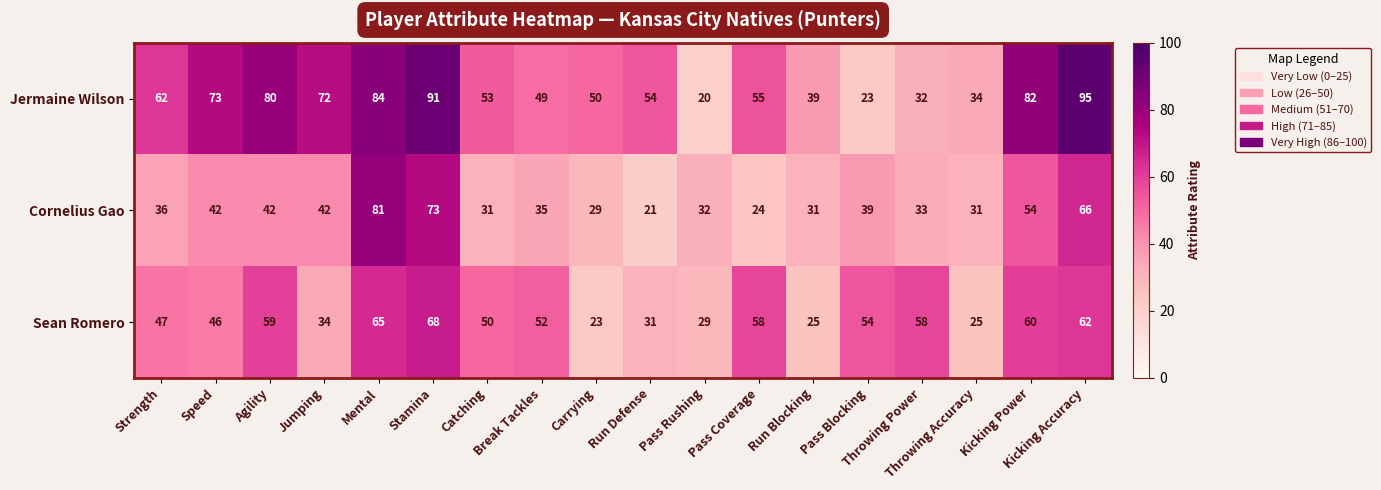

What is the lowest value of the Jermaine Wilson series?

20